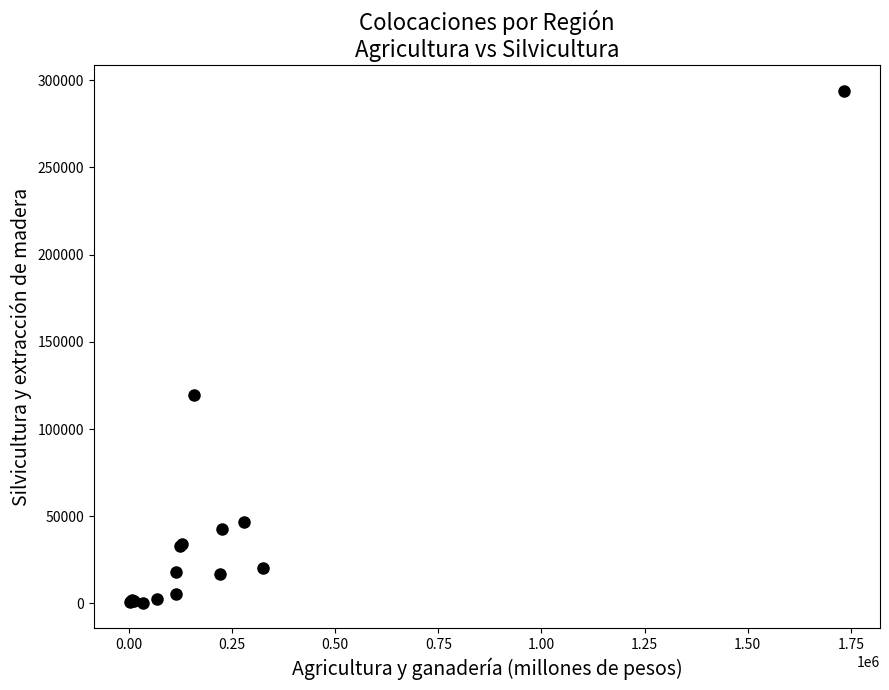

What Y value in the scatter plot is closest to 147190?

119299.9